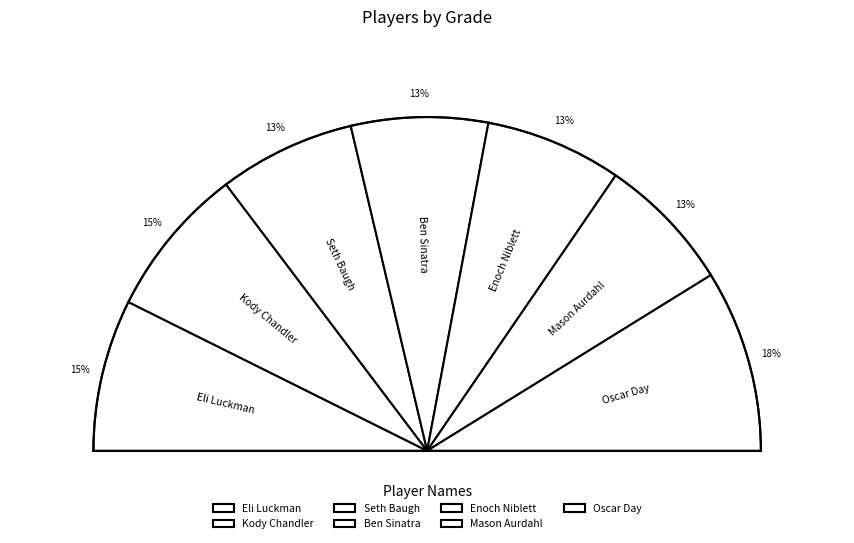

How many slices are in this pie chart?

7